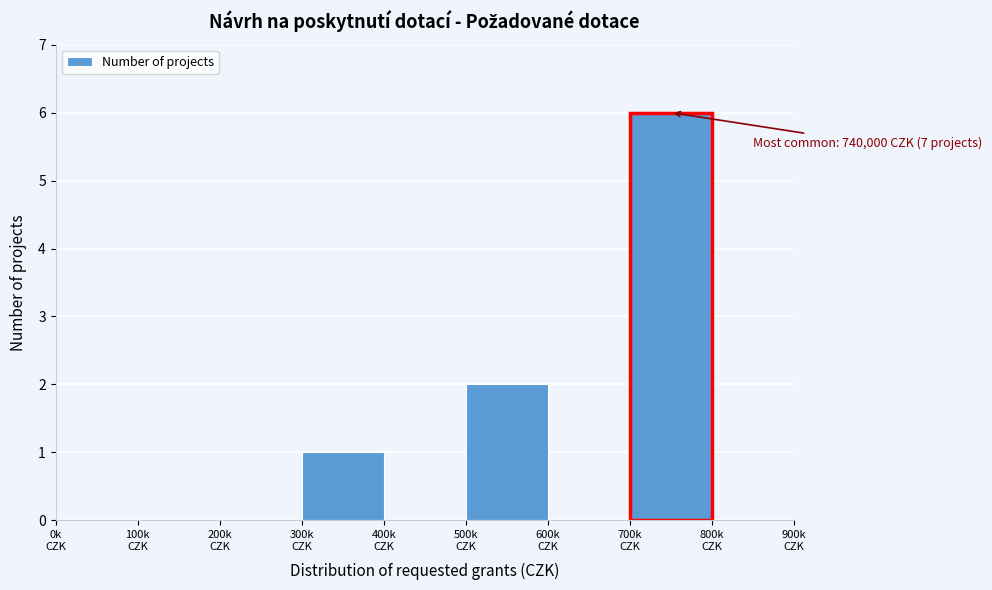

Are the bars horizontal?

No